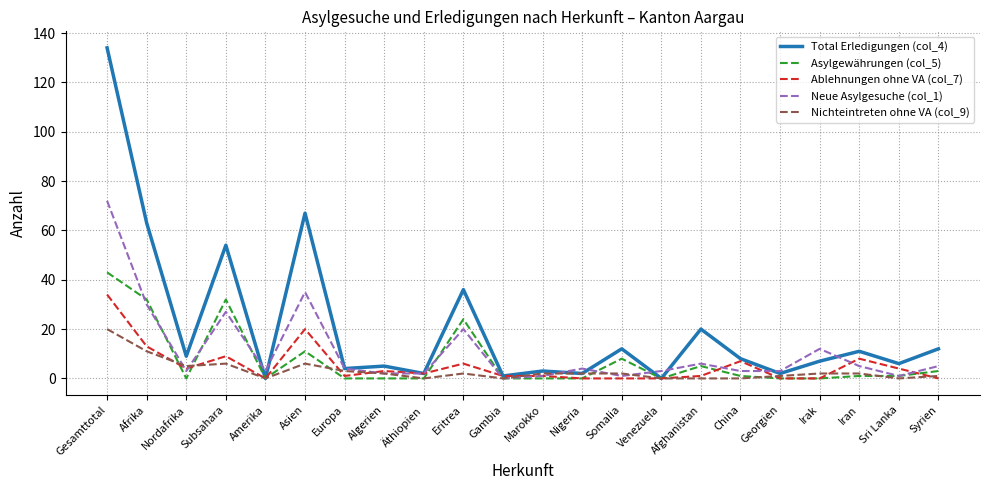

What is the average value of the Asylgewährungen (col_5) series?

7